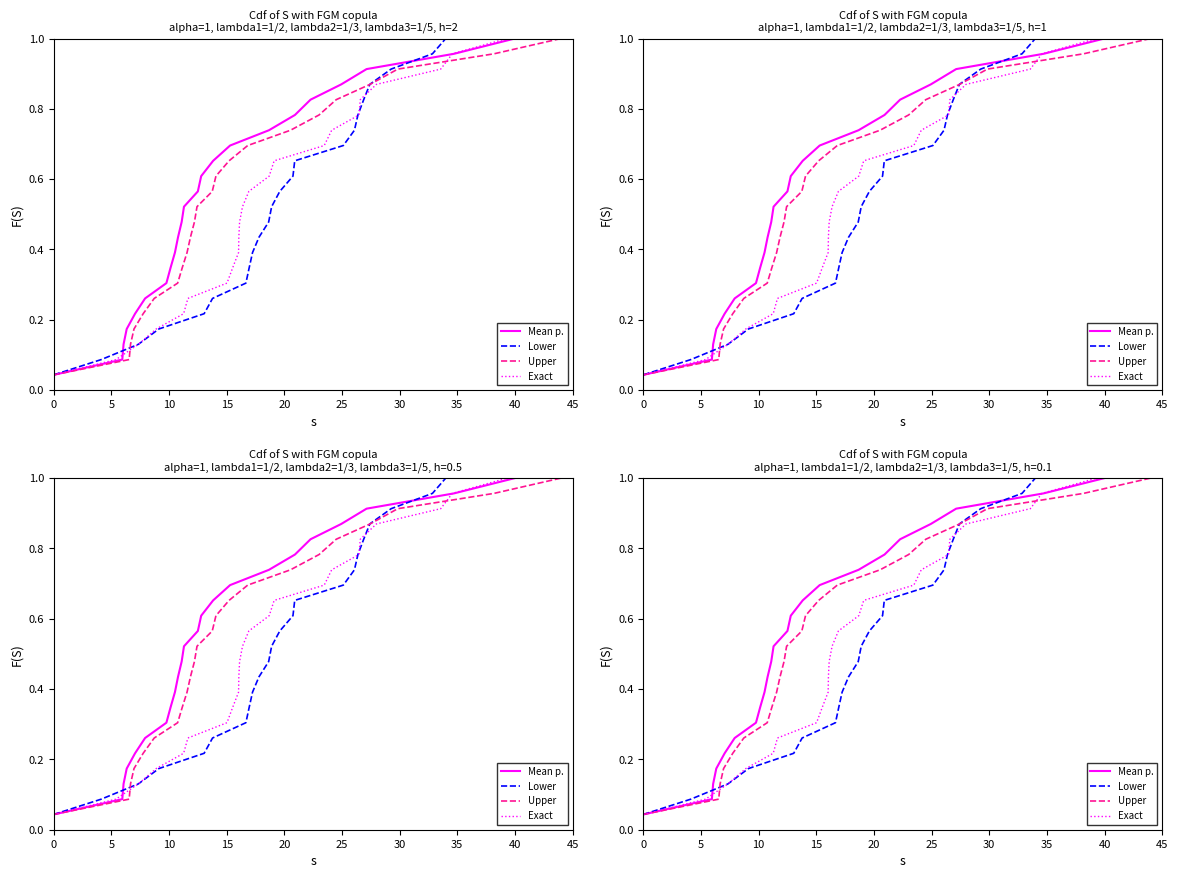

The value of Exact at 16 is 0.3. True or false?

False